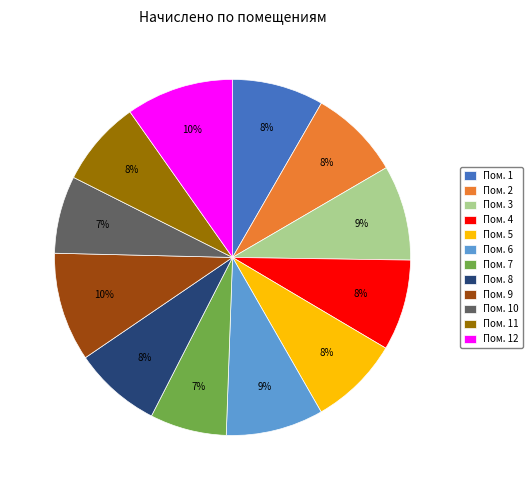

To the nearest percent, what portion does Пом. 9 represent?

10%